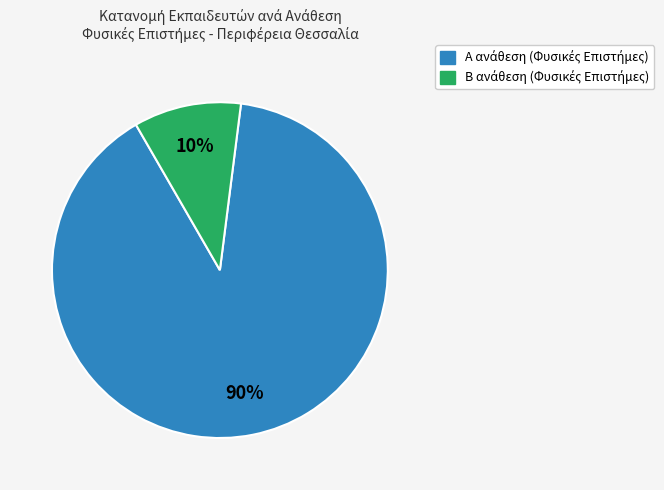

To the nearest percent, what is the average slice percentage?

50%